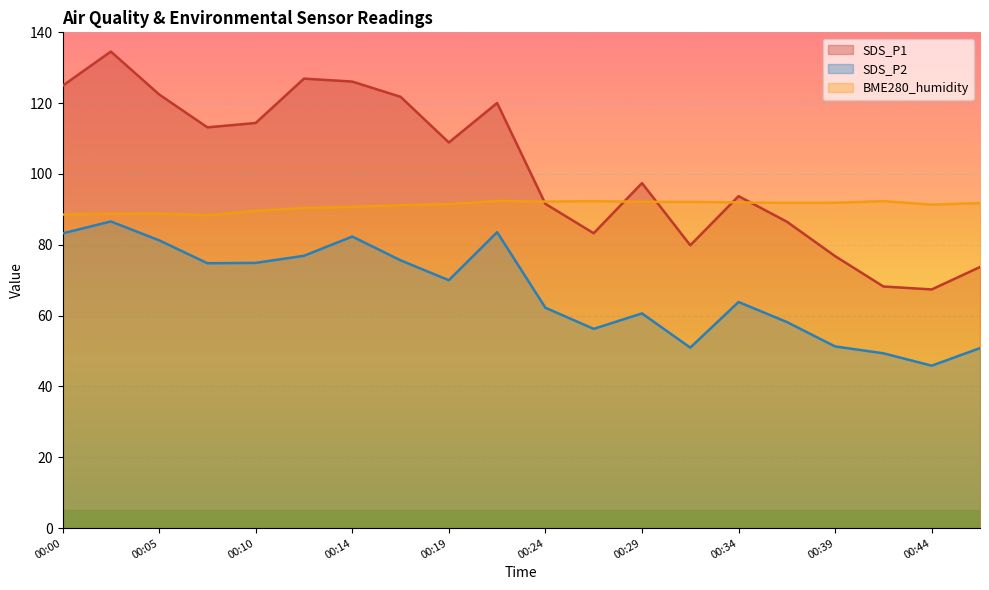

At how many categories does at least one series exceed 49?

20